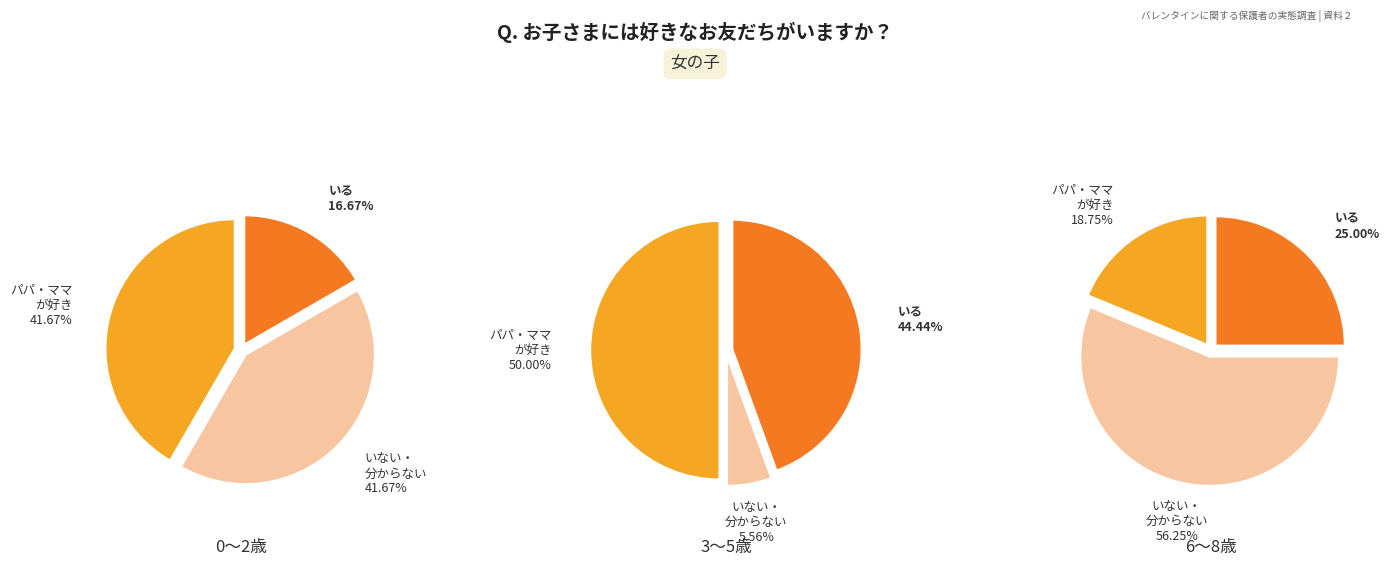

Is the sum of 6 and 5 greater than half?

No